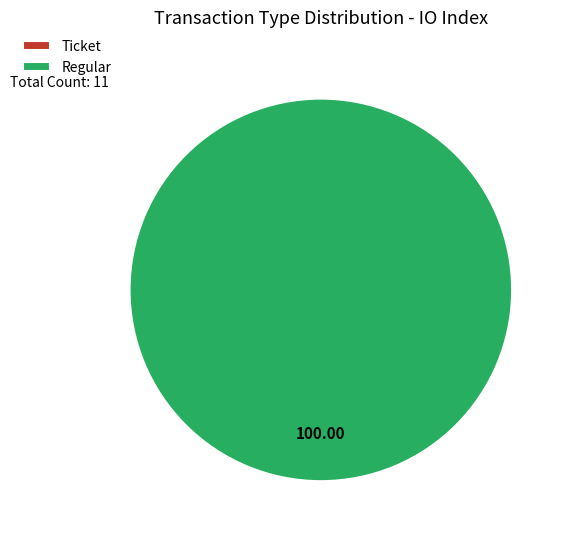

How many segments does this pie chart have?

2